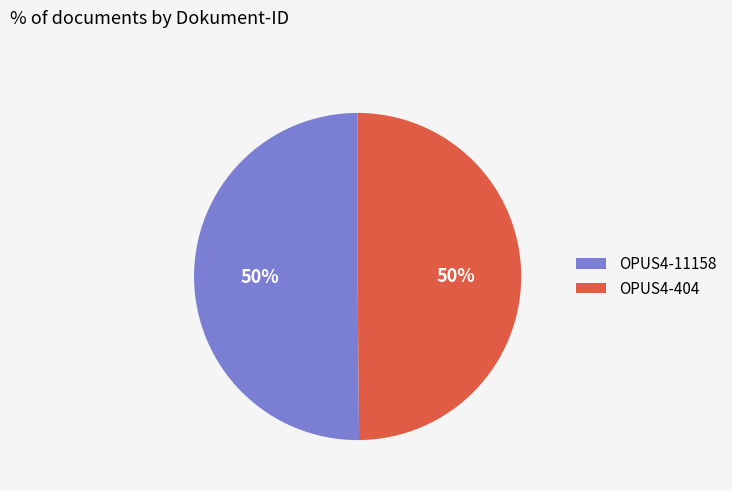

Combined, do OPUS4-11158 and OPUS4-404 account for over 50%?

Yes